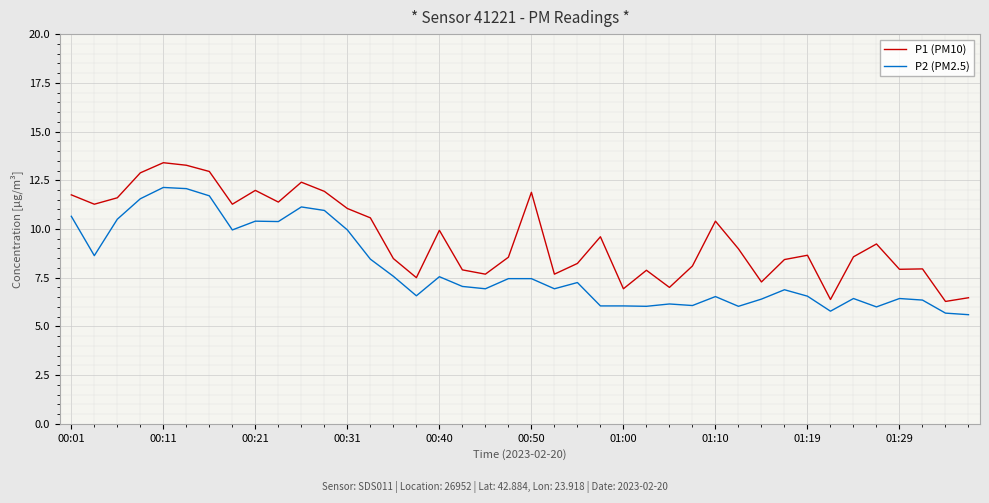

Which series has the widest spread of values?

P1 (PM10)